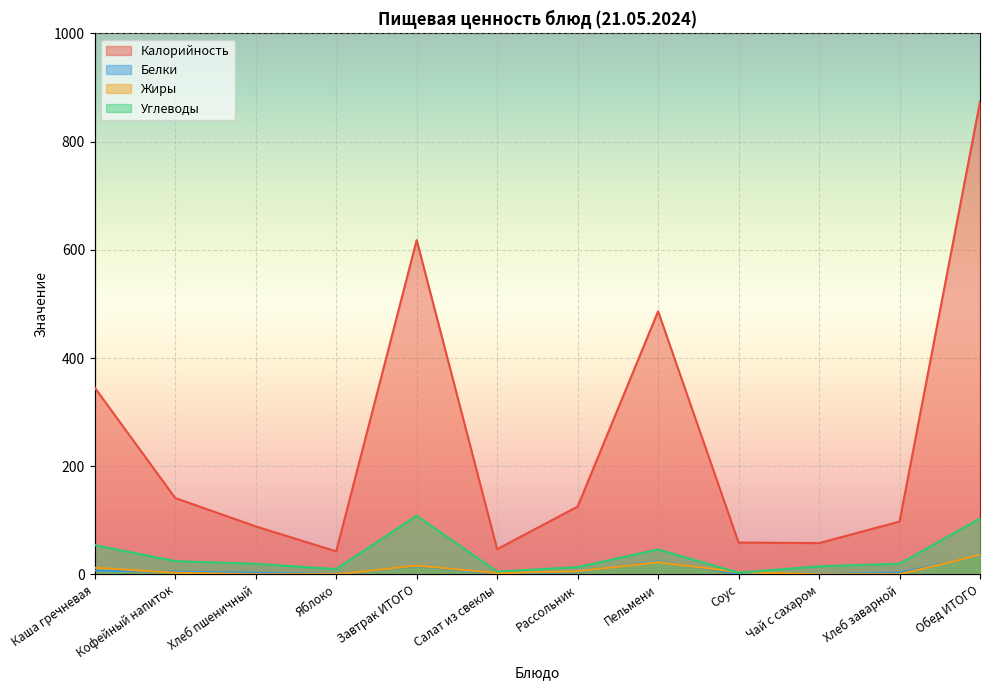

At which category is the sum across all series the highest?

Обед ИТОГО